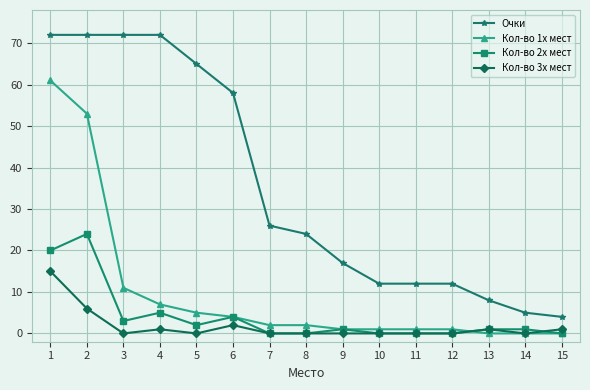

How many series are shown in this chart?

4